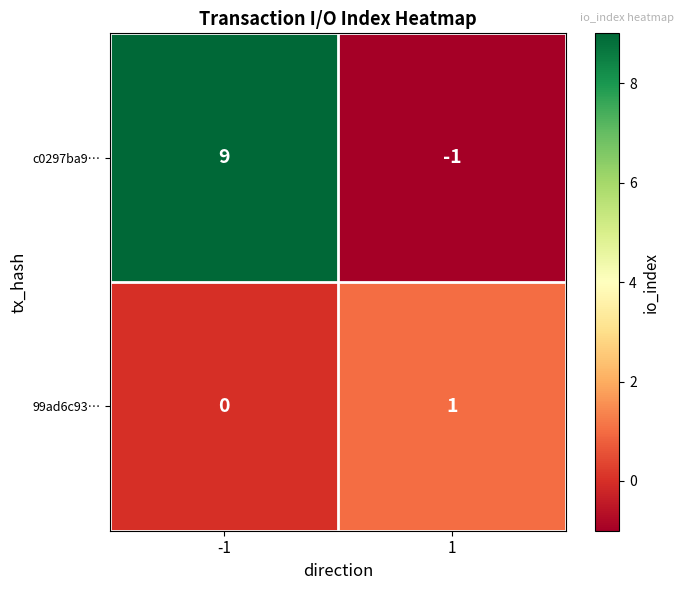

The value of c0297ba9… at 1 is -1. True or false?

True